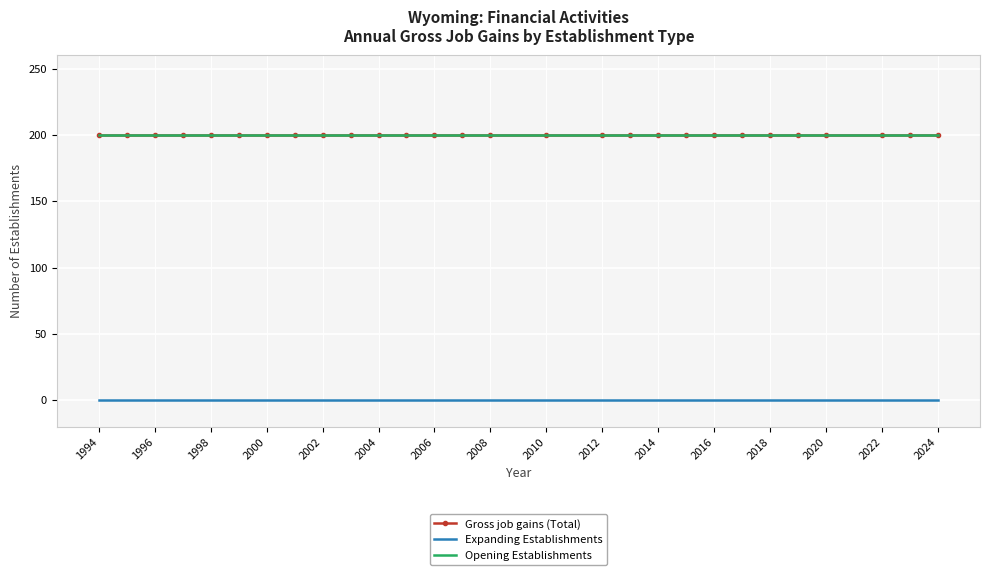

Reading left to right, transcribe all the data shown in this chart.

Gross job gains (Total): 200	200	200	200	200	200	200	200	200	200	200	200	200	200	200	200	200	200	200	200	200	200	200	200	200	200	200	200
Expanding Establishments: 0	0	0	0	0	0	0	0	0	0	0	0	0	0	0	0	0	0	0	0	0	0	0	0	0	0	0	0
Opening Establishments: 200	200	200	200	200	200	200	200	200	200	200	200	200	200	200	200	200	200	200	200	200	200	200	200	200	200	200	200